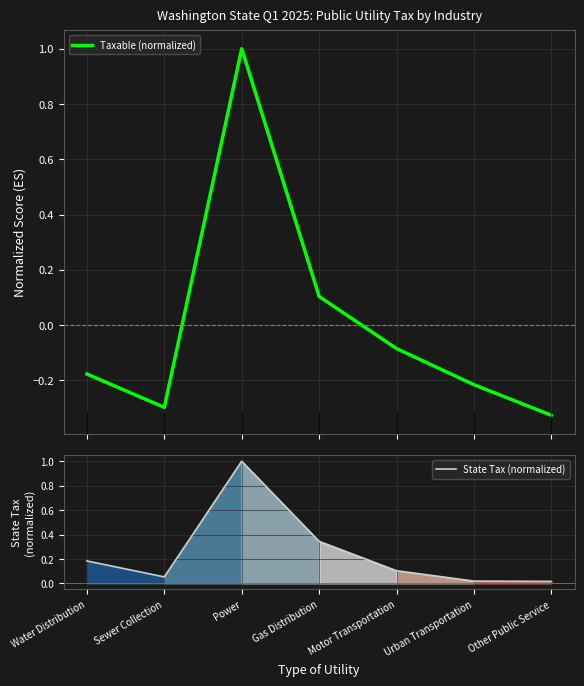

What is the total value across all series at Urban Transportation?

-0.2